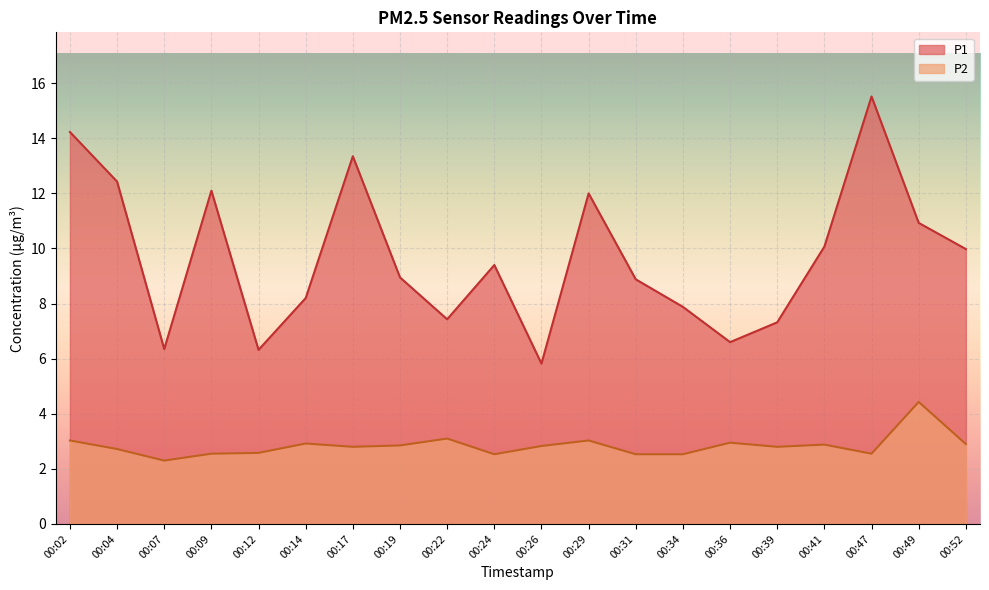

What is the maximum value for P1?

15.5